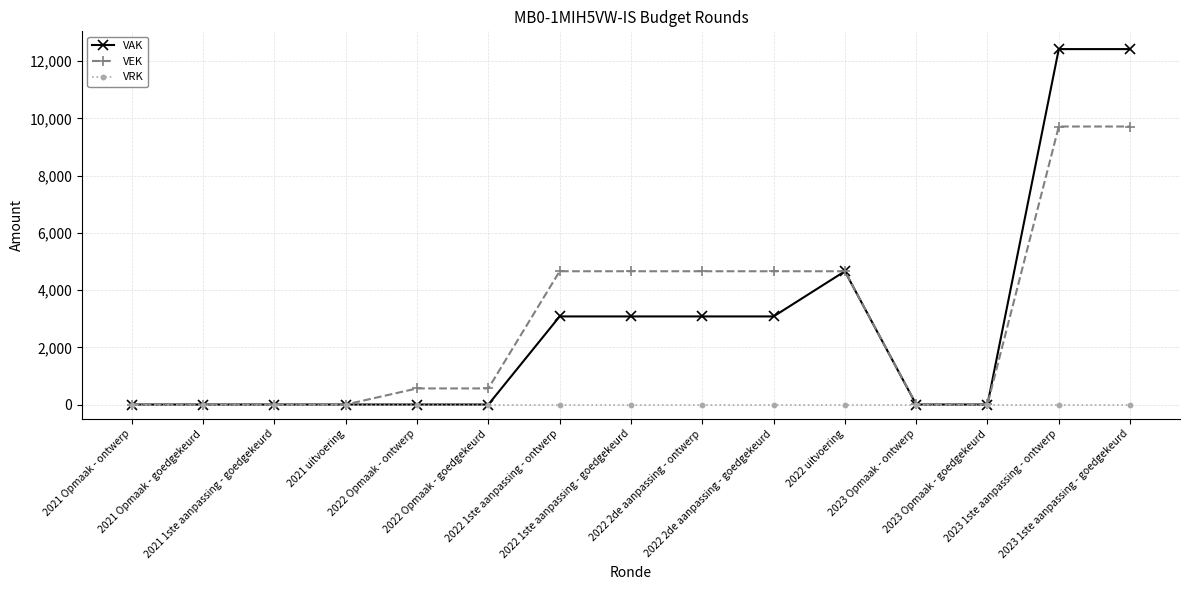

What is the maximum value shown in the chart?

12421